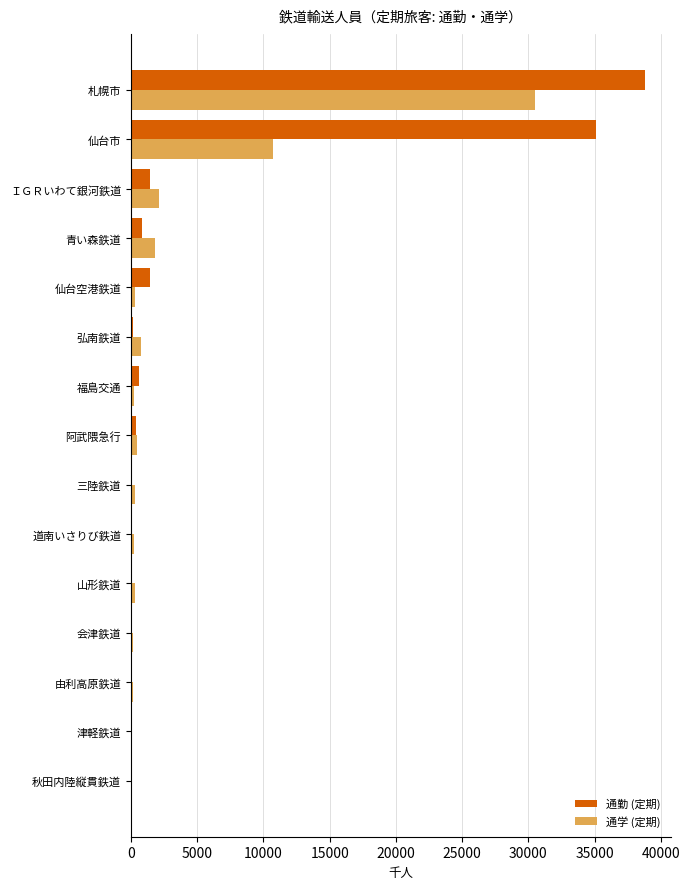

At which label is 通学 (定期) closest to 15284?

仙台市